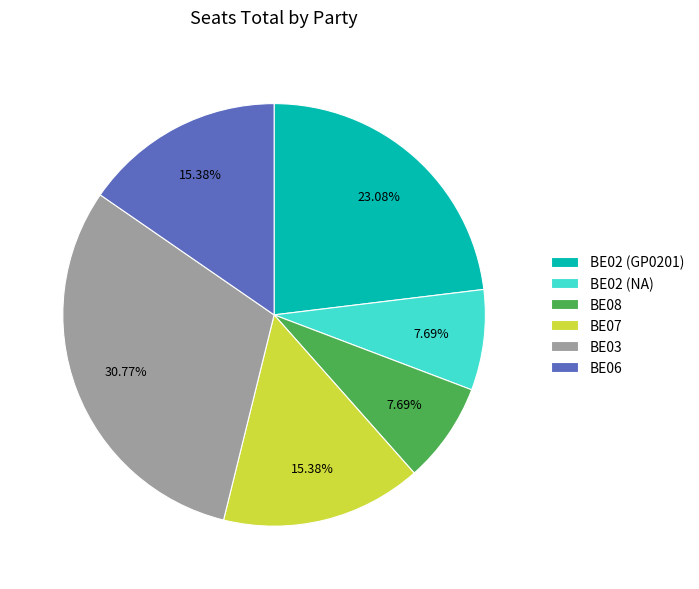

Approximately how many times larger is the value at BE07 compared to BE02 (NA)?

2.0